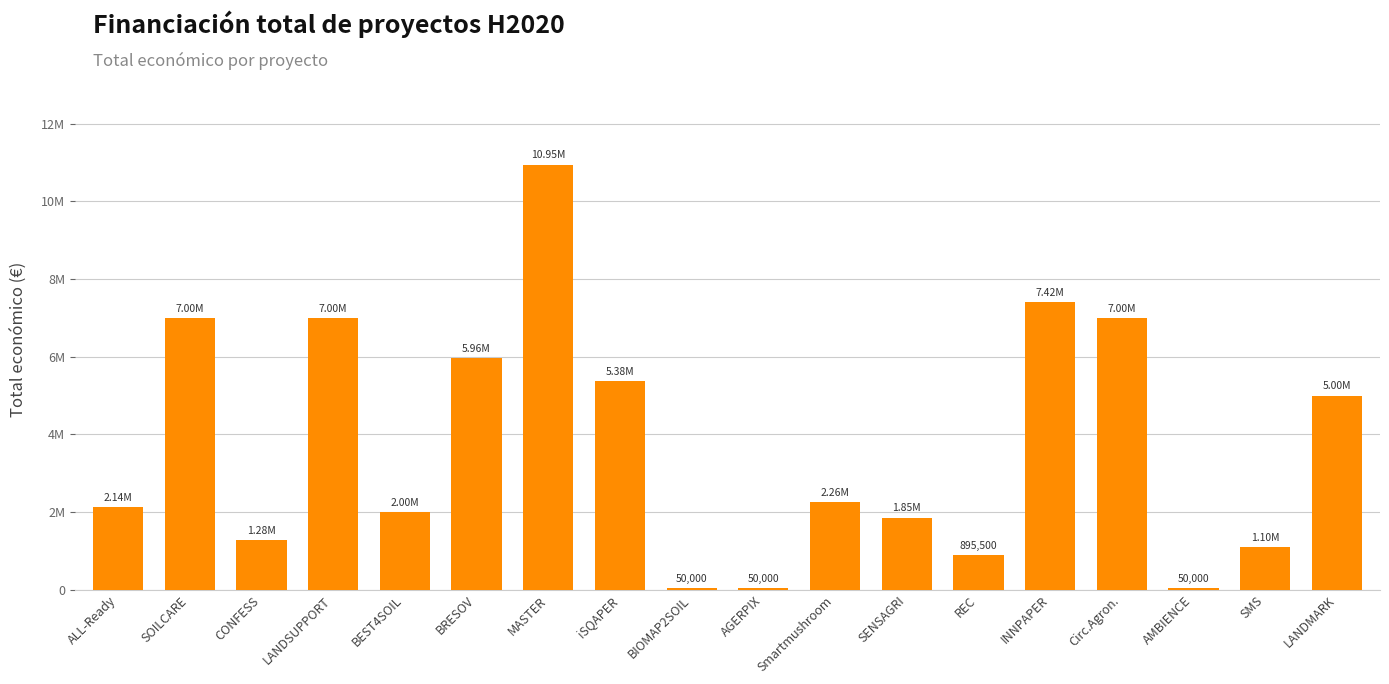

What is the difference between the values at AMBIENCE and INNPAPER?

7366491